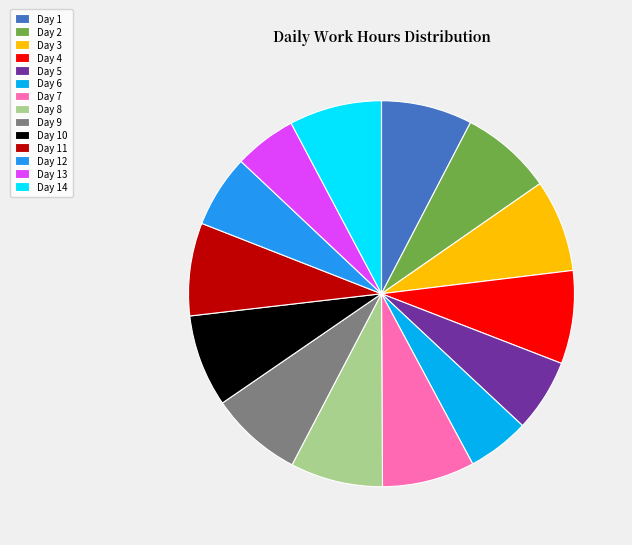

Is the sum of Day 3 and Day 14 greater than half?

No